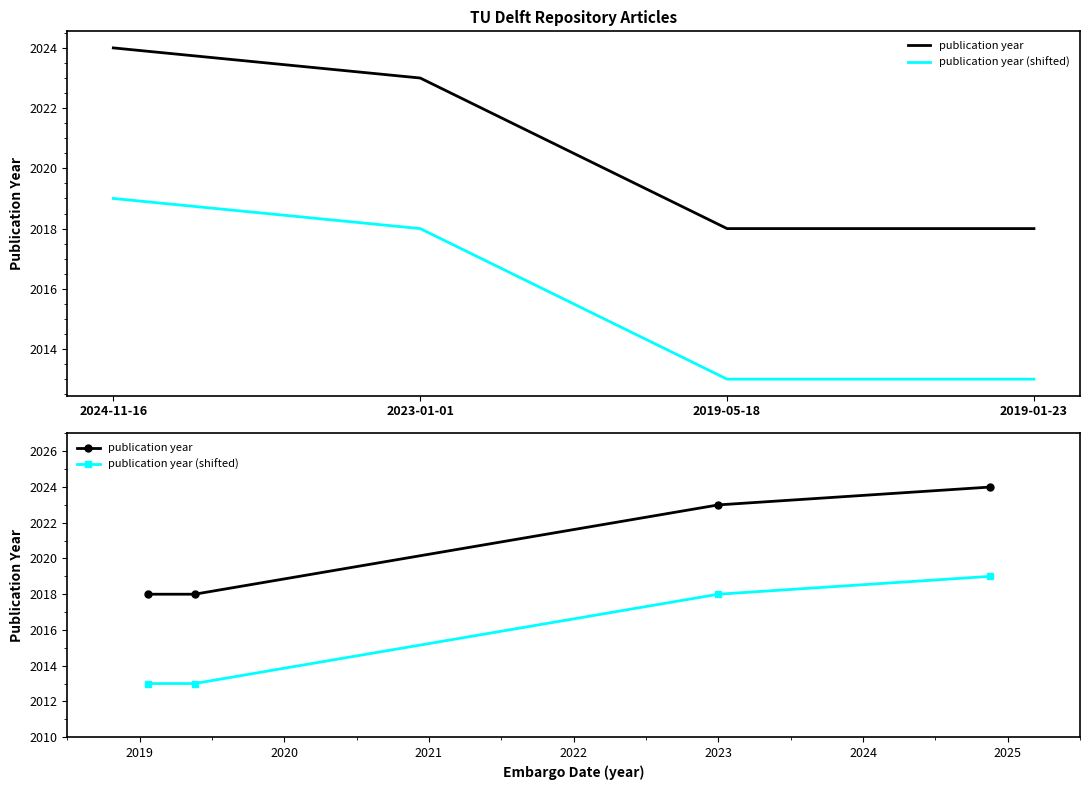

What position from the left is 2019-05-18?

3